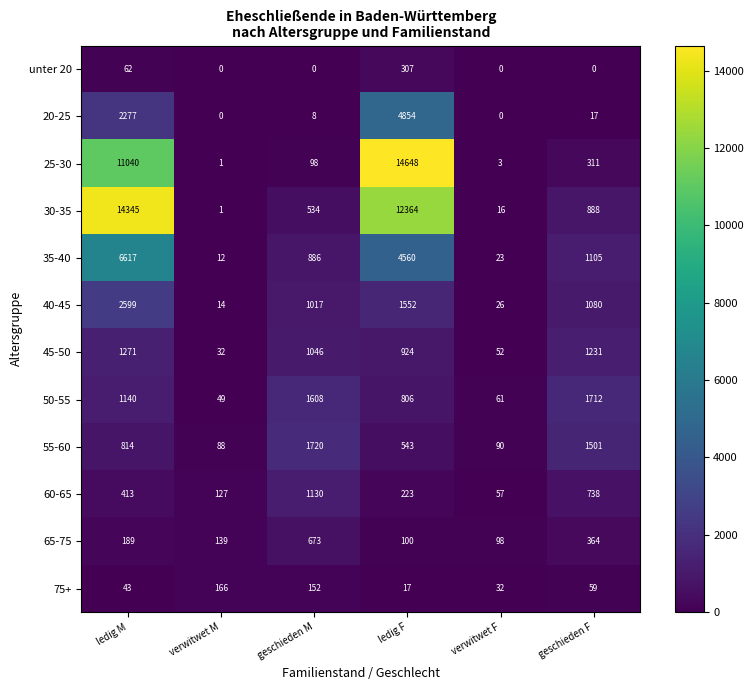

The value of 60-65 at verwitwet F is 96. True or false?

False